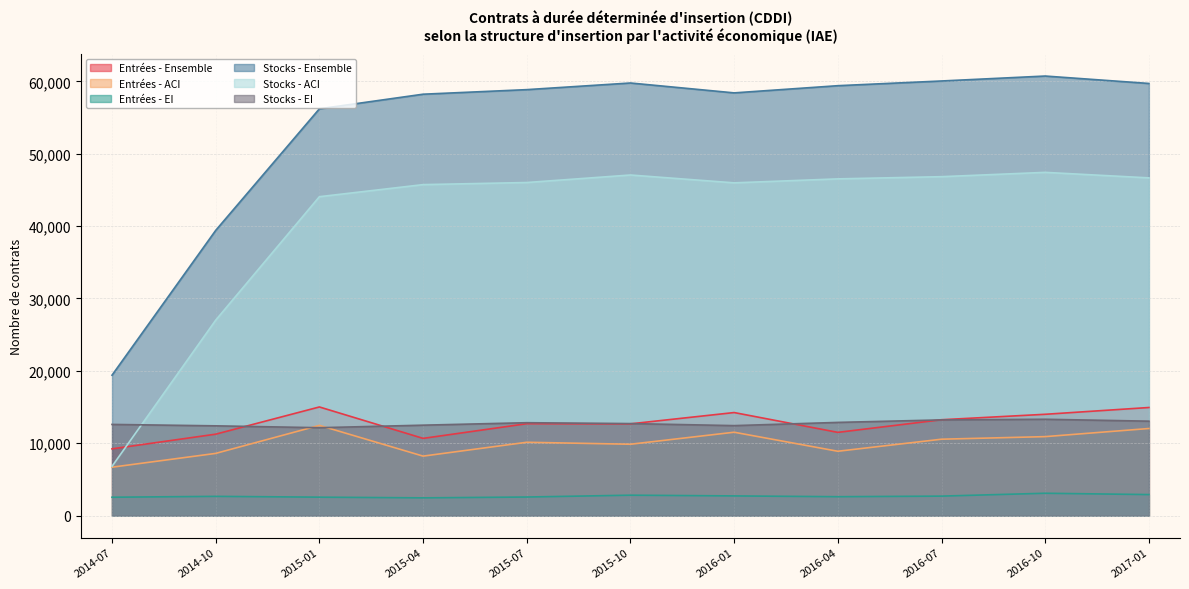

What is the sum of all Stocks - EI values?

140086